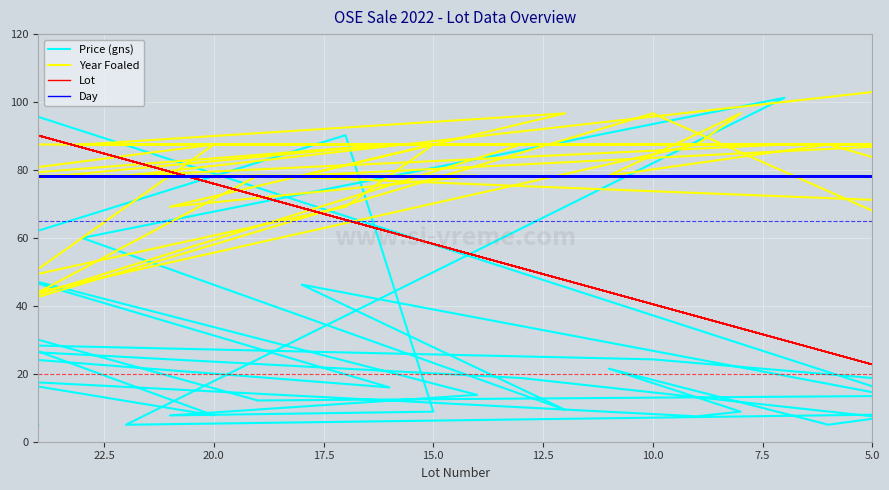

How many intersections are there between Lot and Day?

17